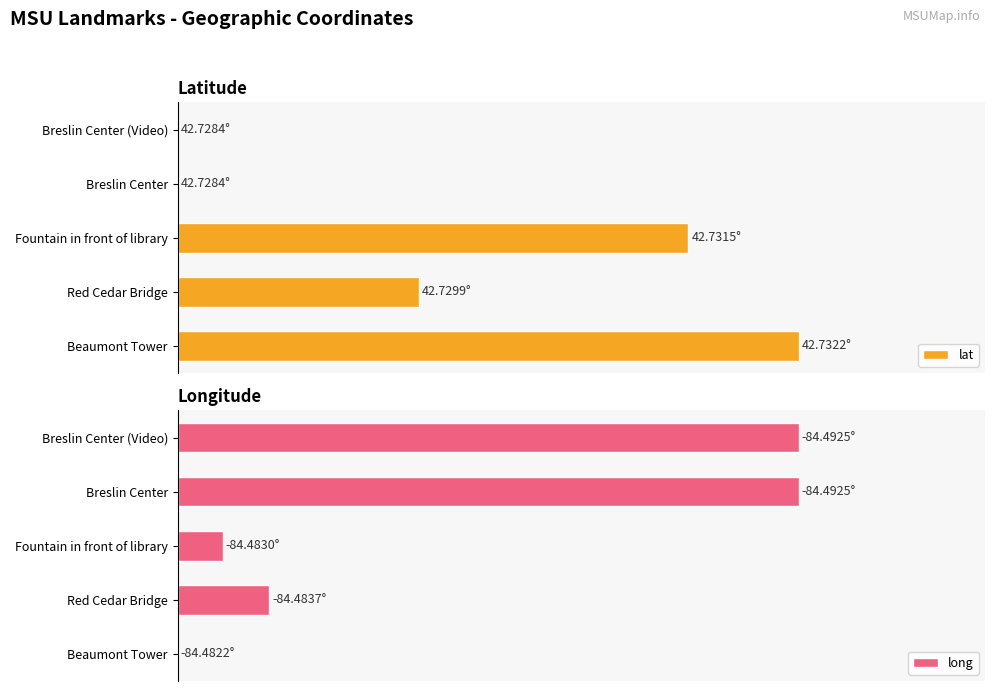

List the series in order of their overall mean, lowest first.

lat, long